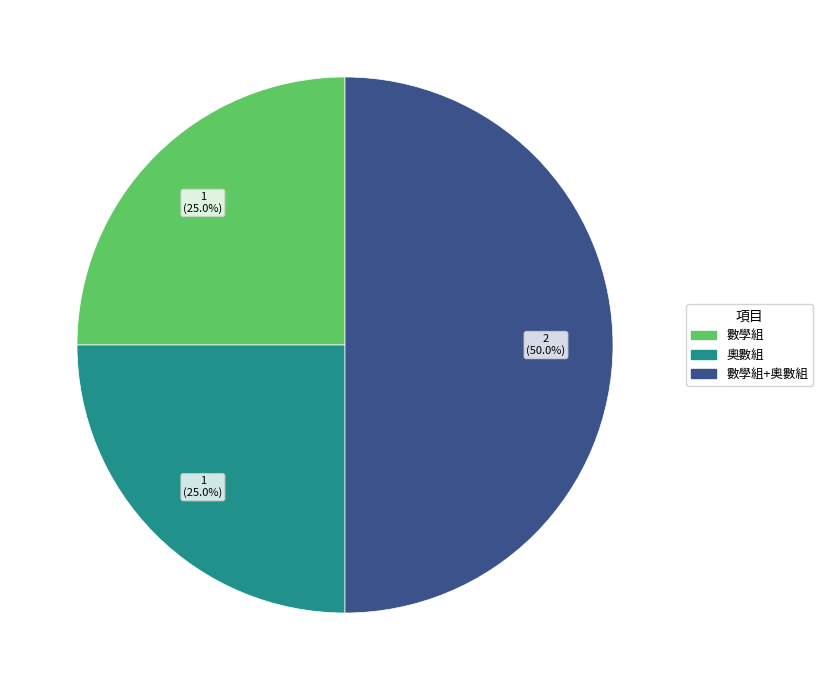

Which slice is the largest?

數學組+奧數組